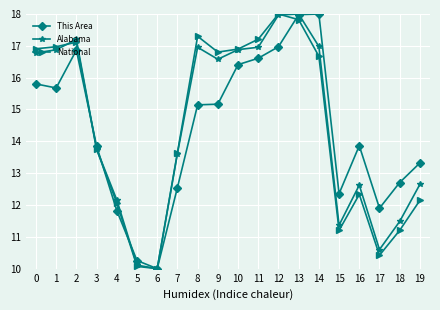

What is the difference between the highest and lowest values at 13?

0.2